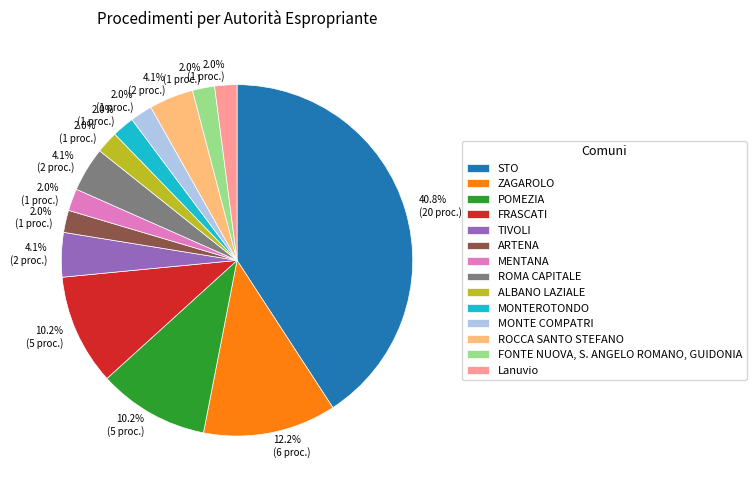

Which slice is the largest?

STO